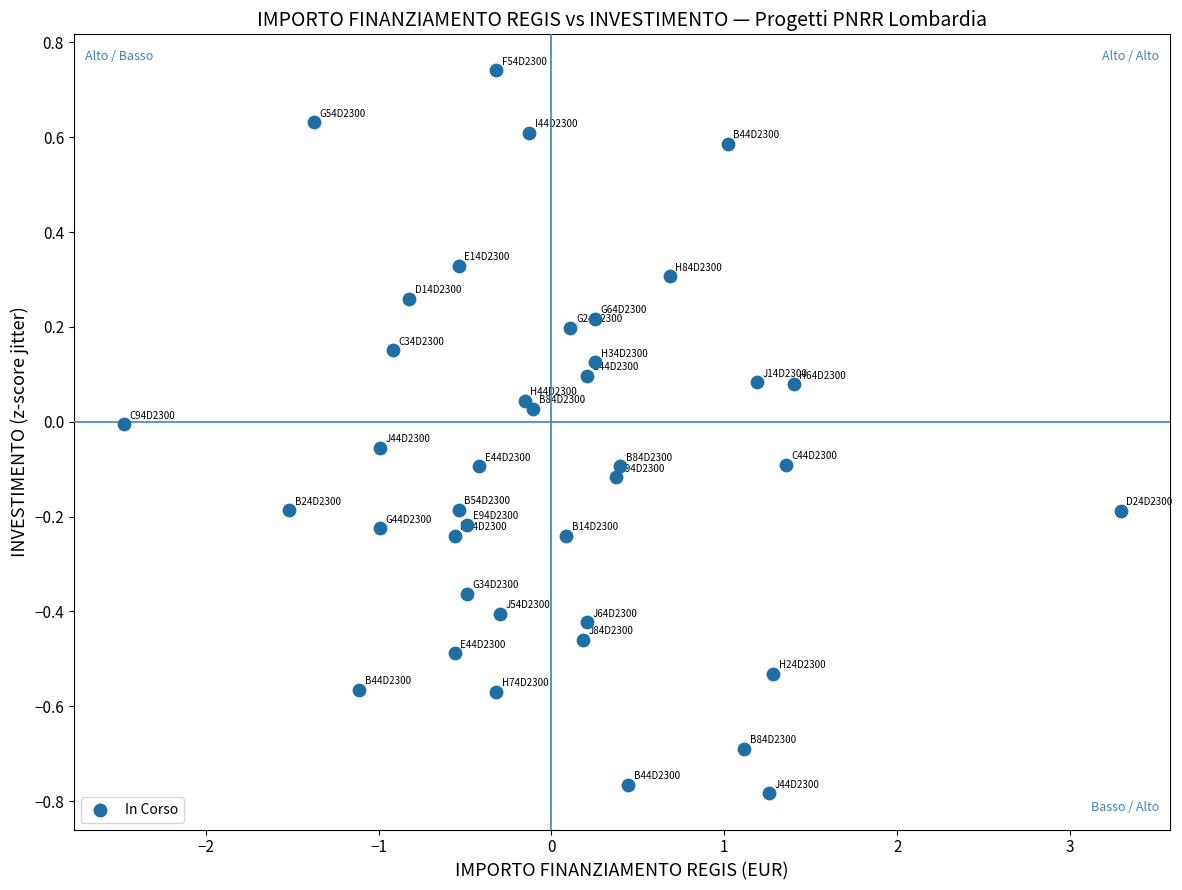

What is the range of Y values (max minus min)?

1.5